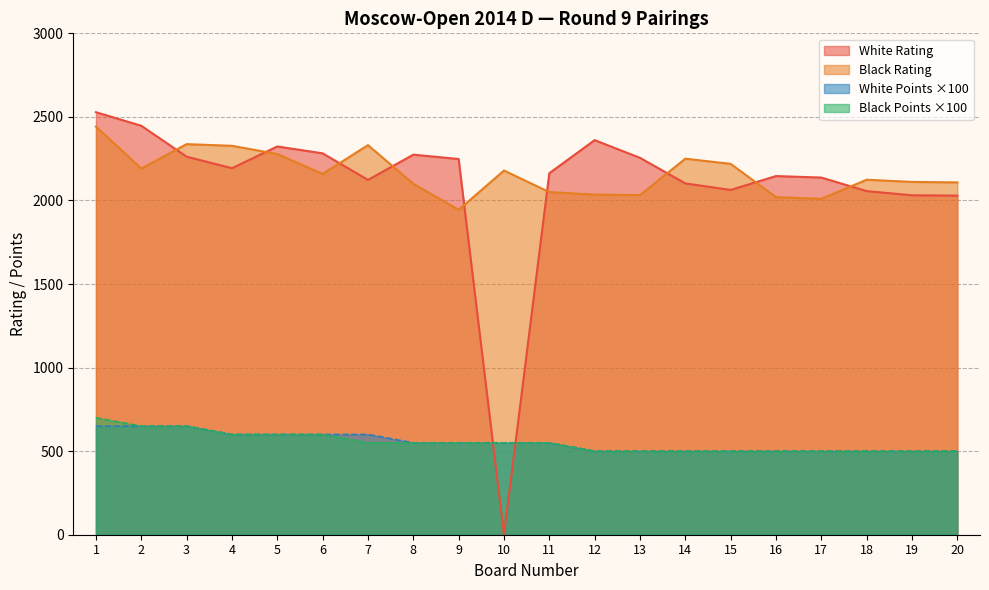

How many lines are shown in the chart?

4